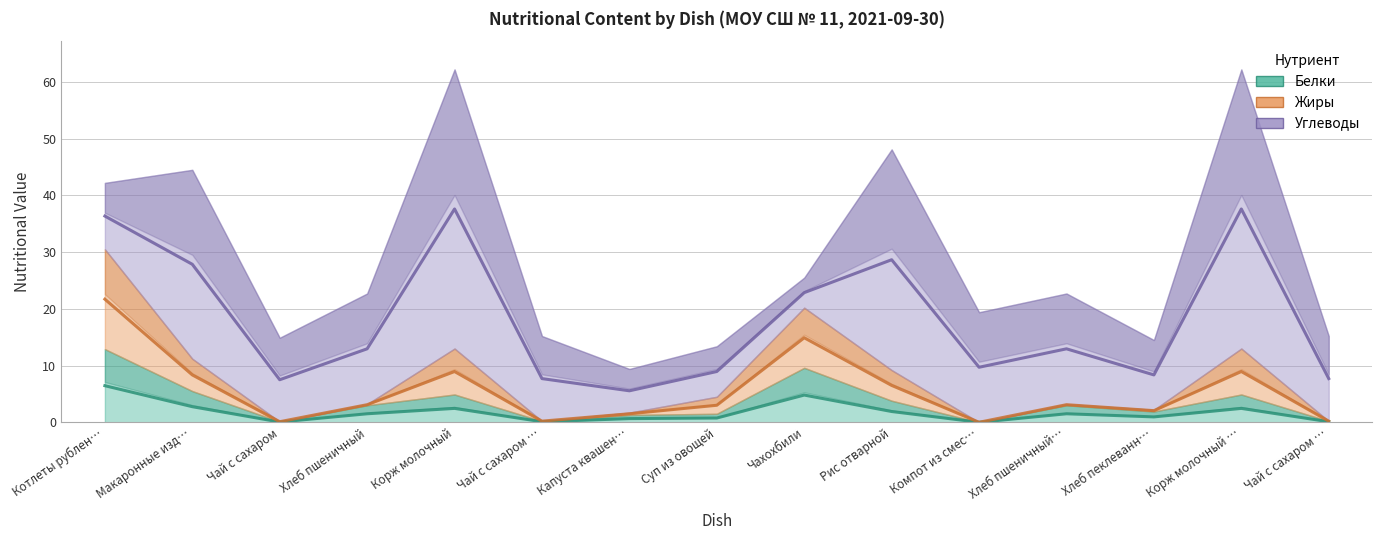

Where does the Жиры series first go above 3?

Котлеты рублен…